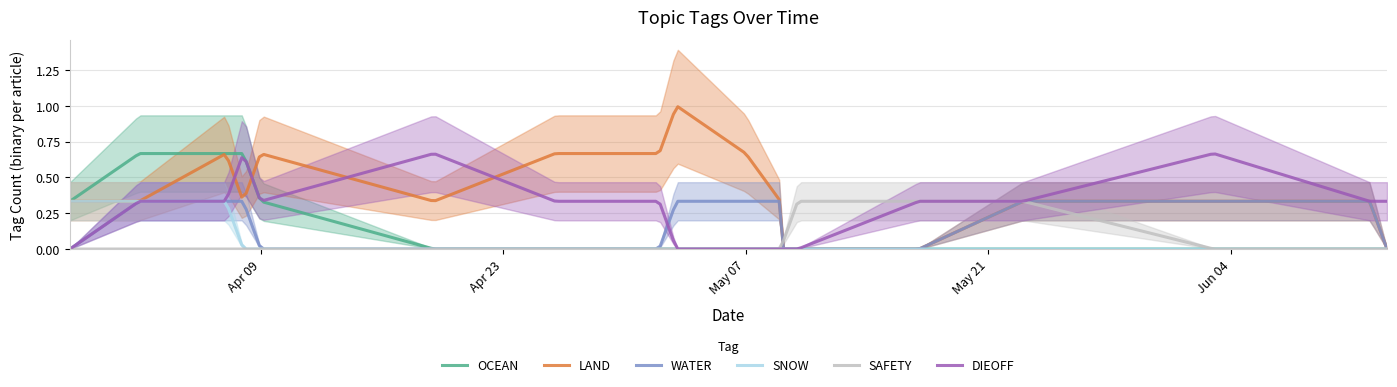

Which has a higher value, 2024-04-09 or 2024-04-08?

2024-04-08